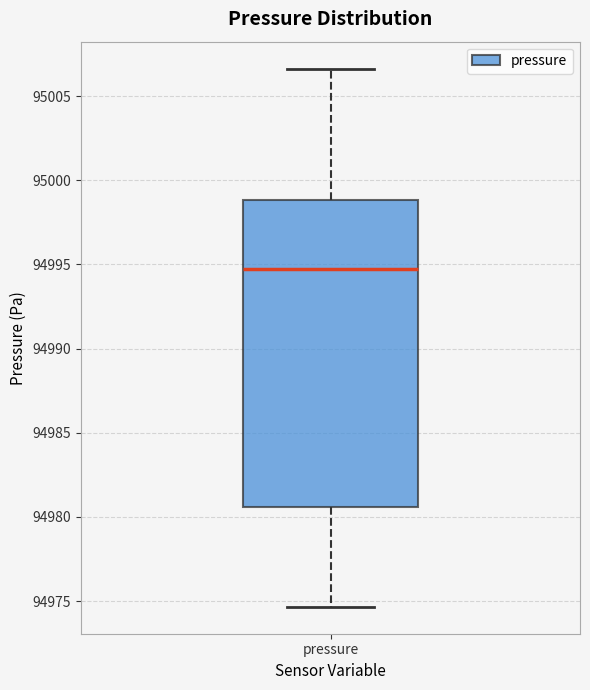

Read this box plot against the y-axis: the position of the median line, the range covered by the box, and the ends of both whiskers. The values are not printed on the chart, so give them approximately, as read against the axis.

median 94994.5, box 94980.5 to 94999.0, whiskers 94974.5 to 95006.5